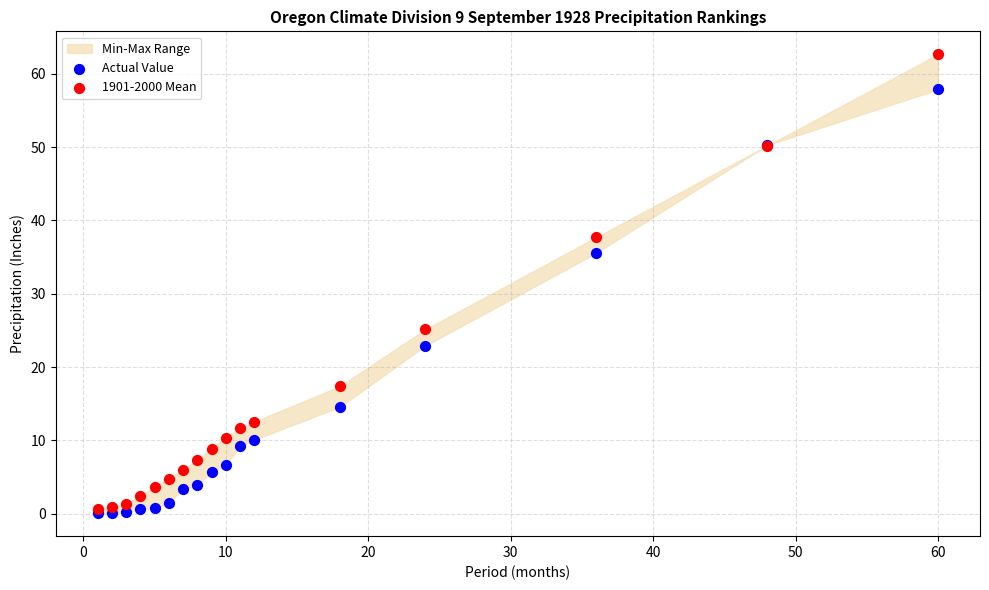

In the Actual Value series, what Y value is closest to 28?

22.9